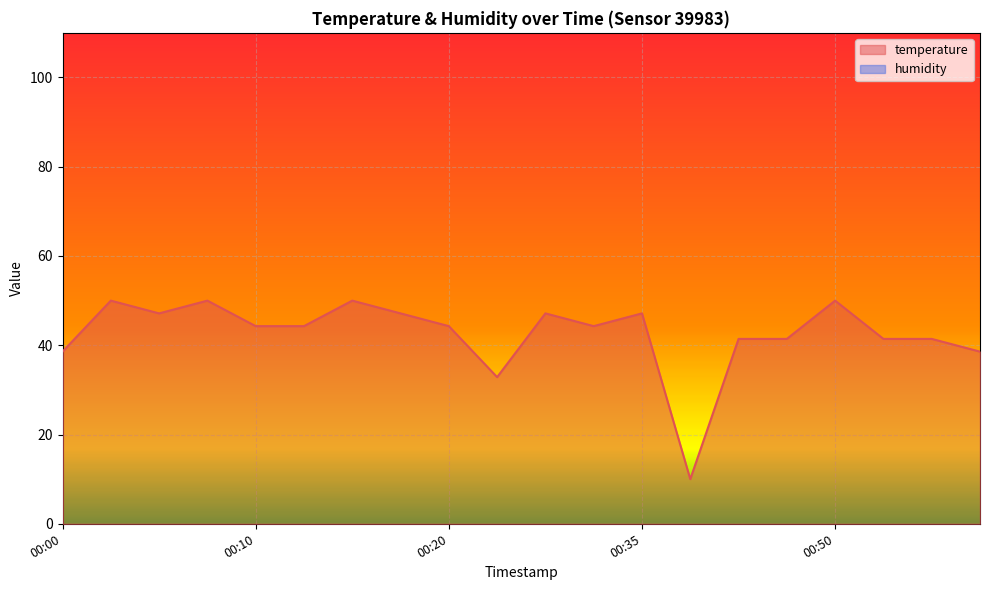

At which category does the chart reach its minimum across all series?

00:40